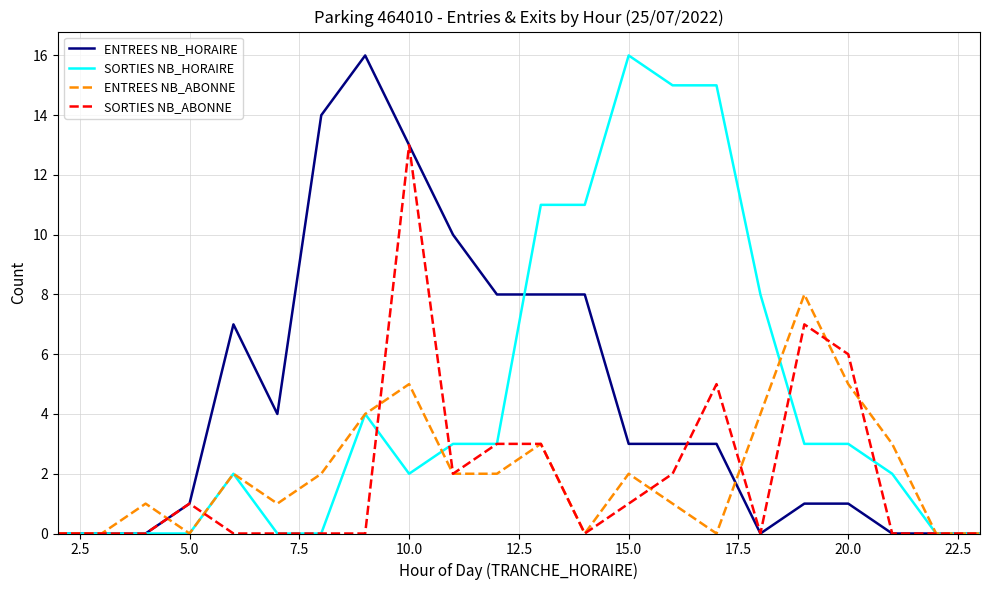

What is the greatest value displayed?

16